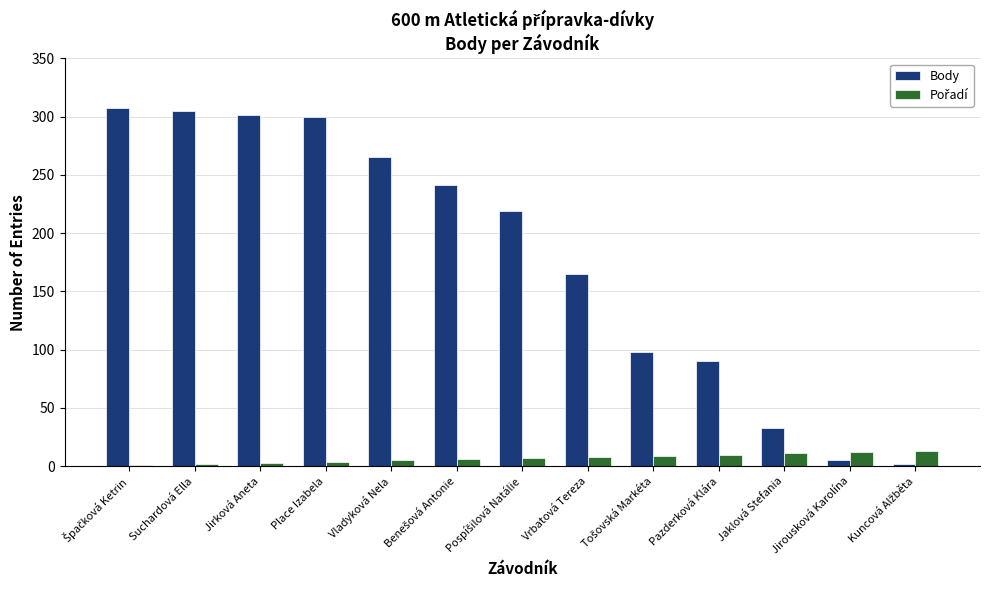

Is it true that Body equals 305 at Suchardová Ella?

True